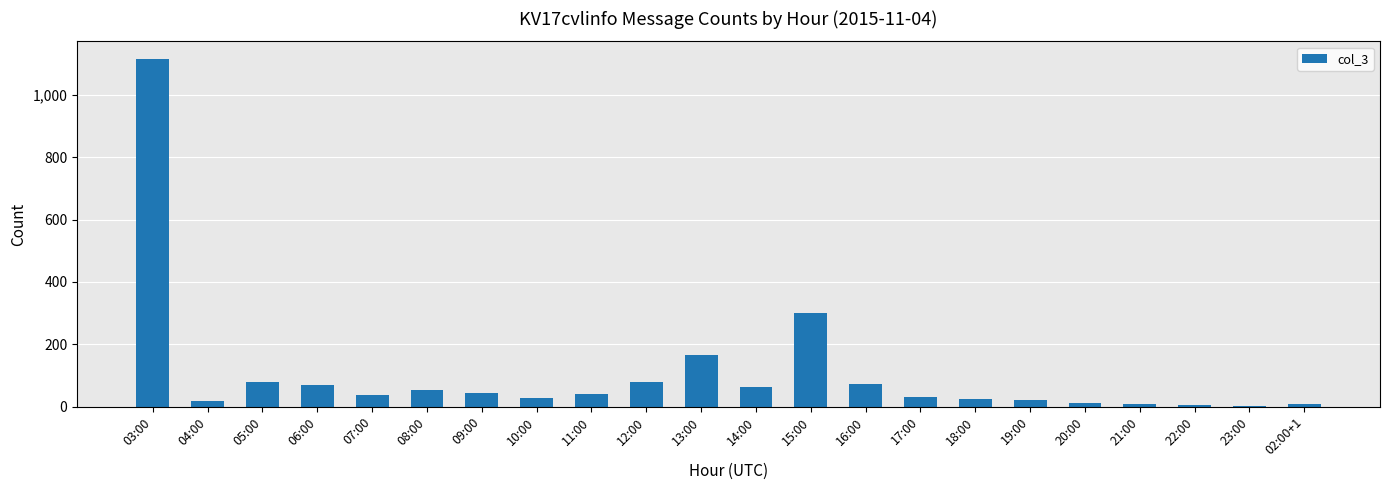

Where is the data nearest to the value 559?

15:00